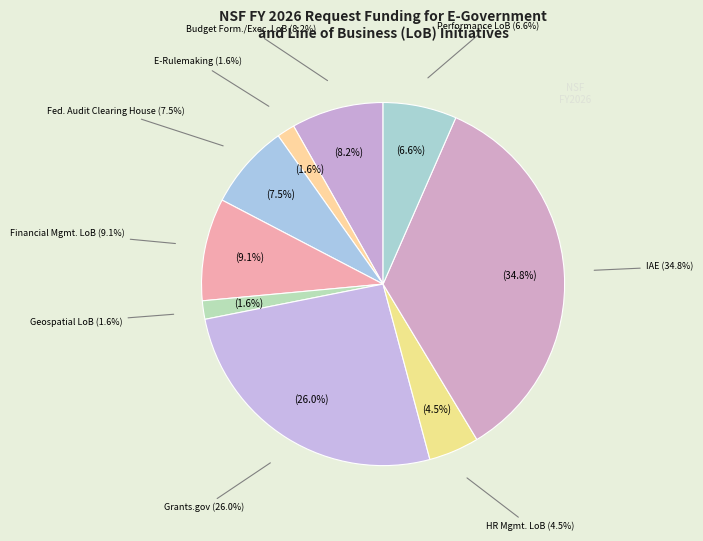

How many segments does this pie chart have?

9